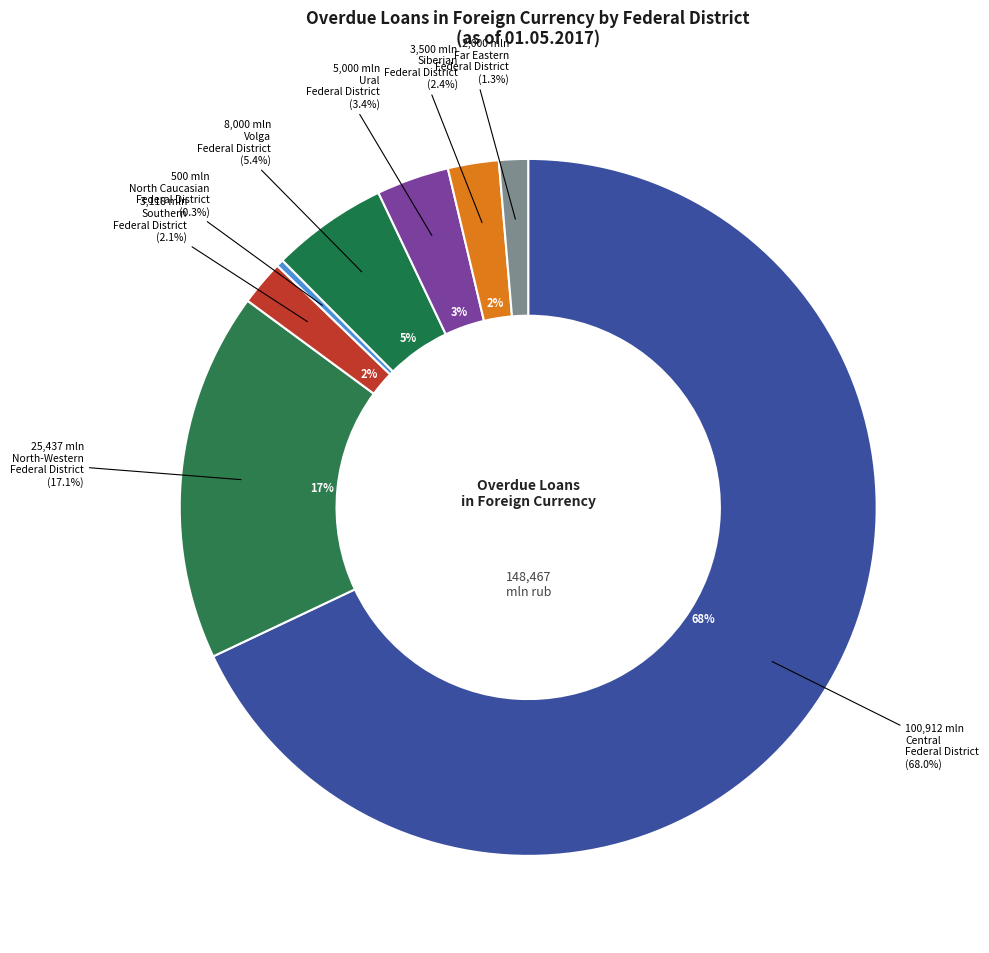

The Siberian Federal District slice represents 2% of the pie. True or false?

True